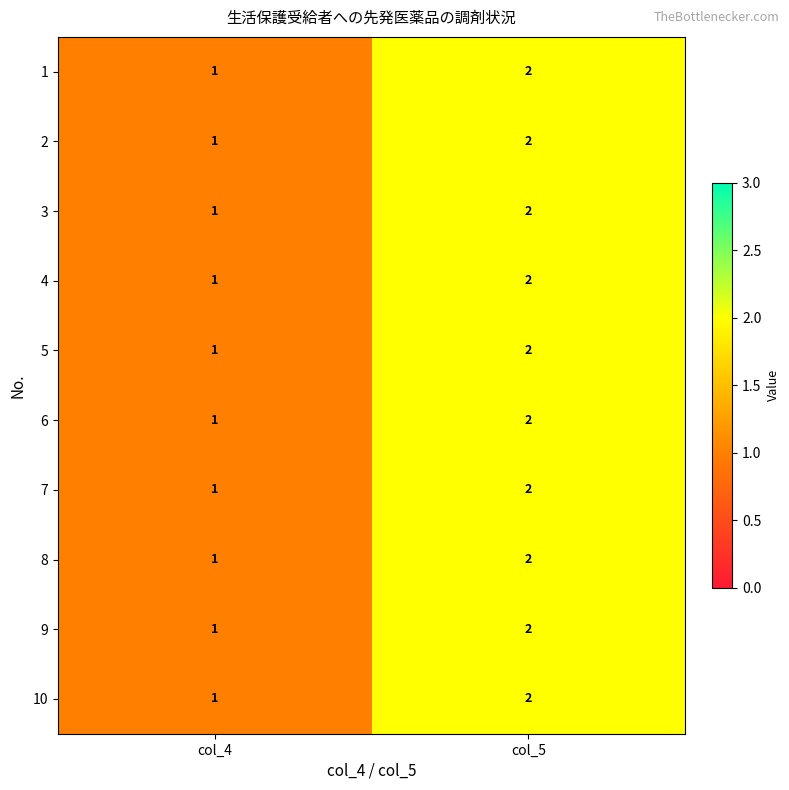

List the labels in order of 4 value, largest first.

col_5, col_4